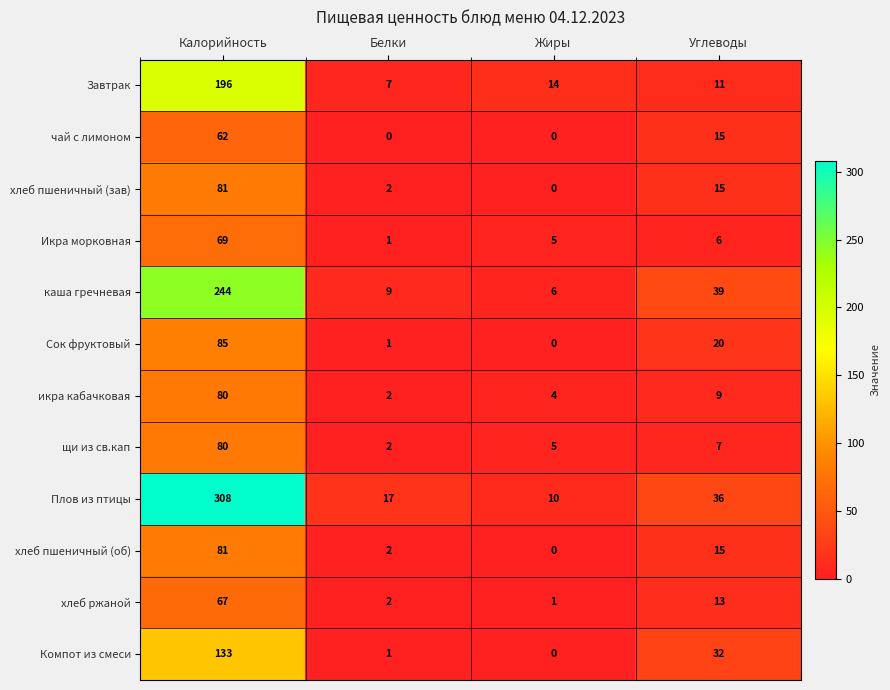

What is the sum of all щи из св.кап values?

94